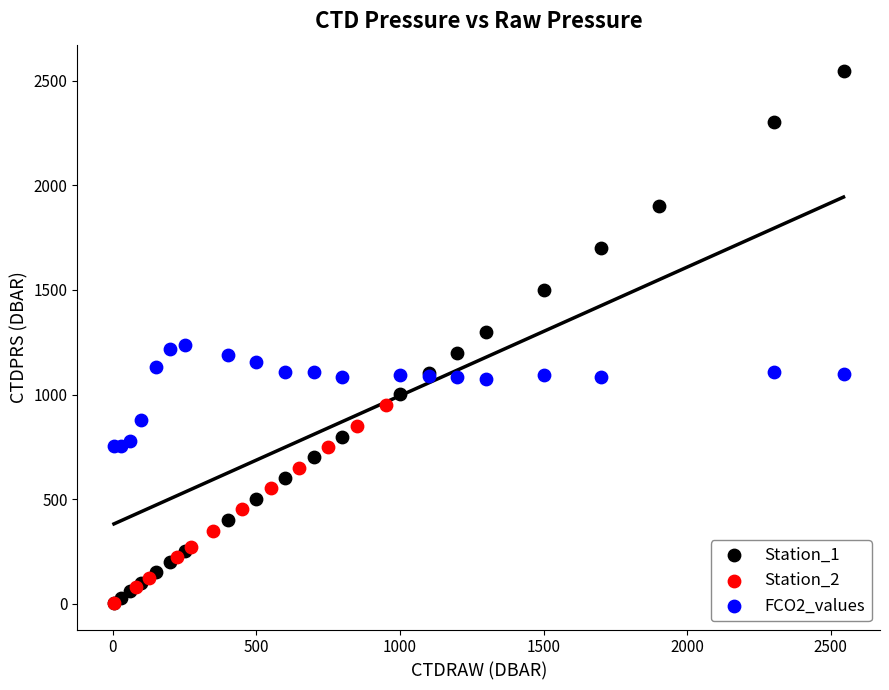

Which series has the widest spread of Y values?

Station_1